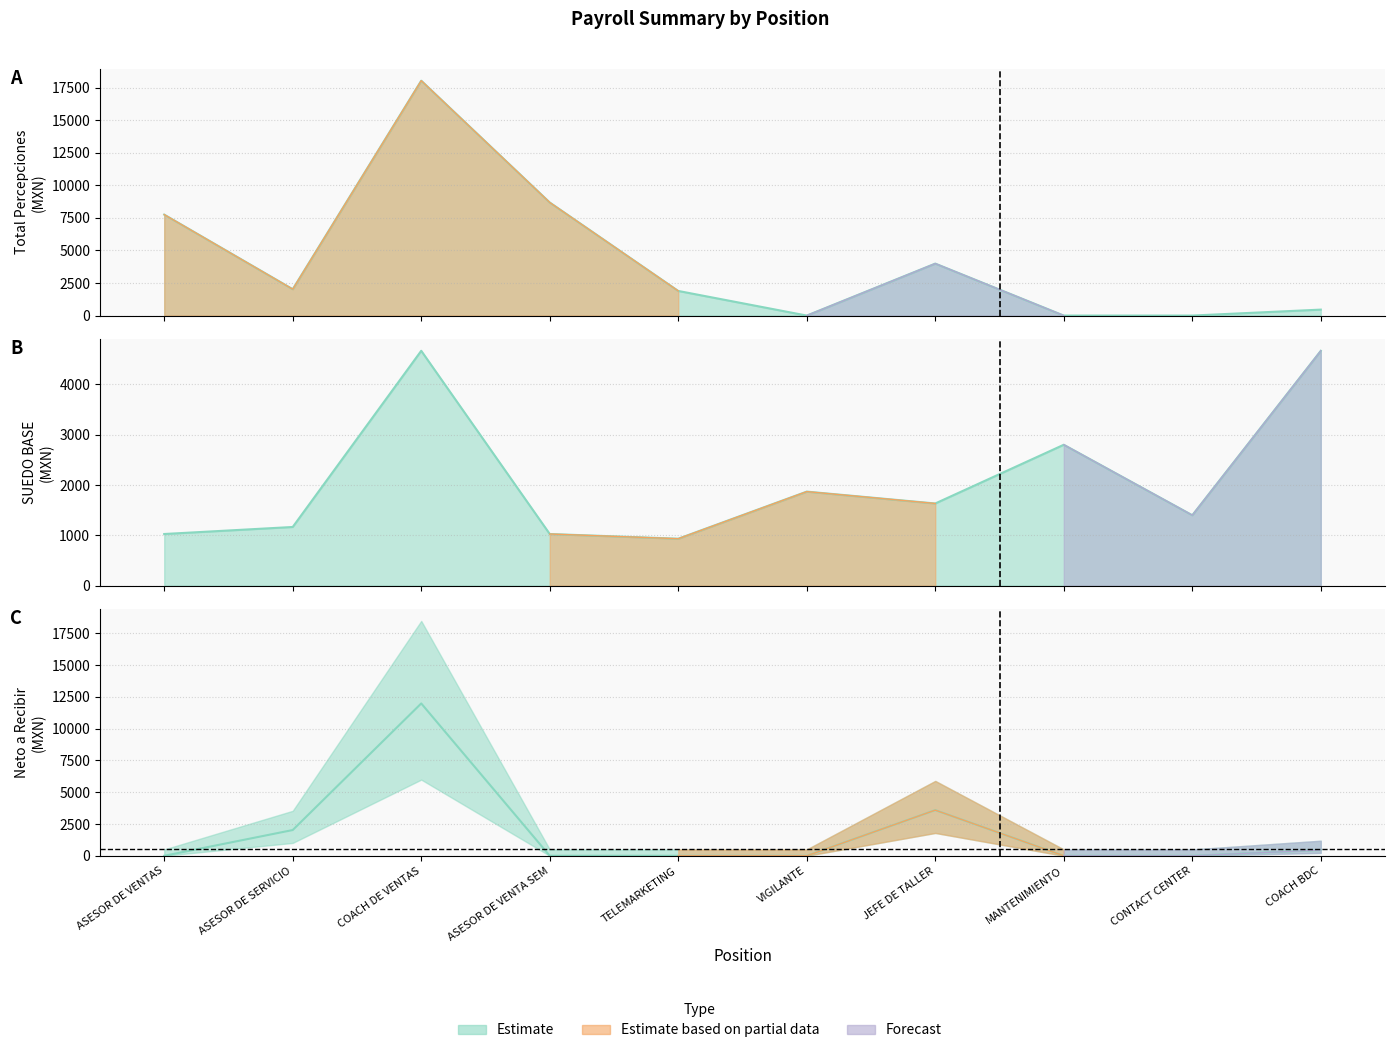

Read the Total Percepciones value at COACH DE VENTAS.

18037.5